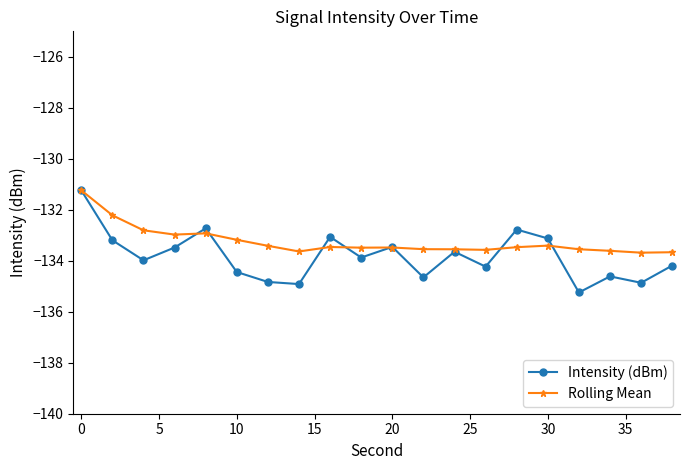

What are all the series names shown in the legend?

Intensity (dBm), Rolling Mean